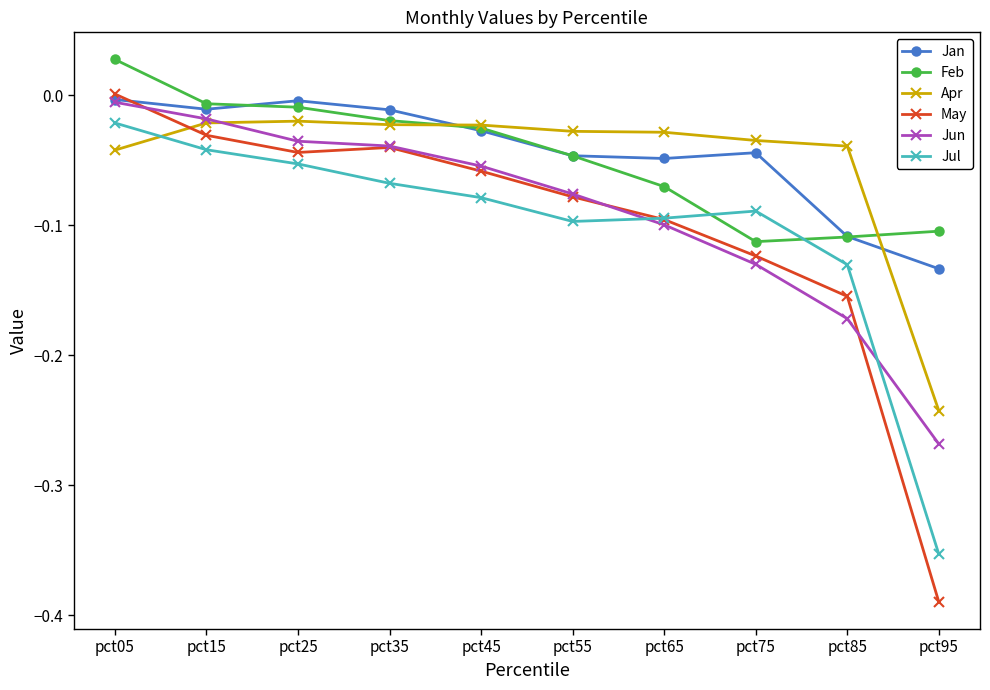

Which series has the largest total across all categories?

Jan